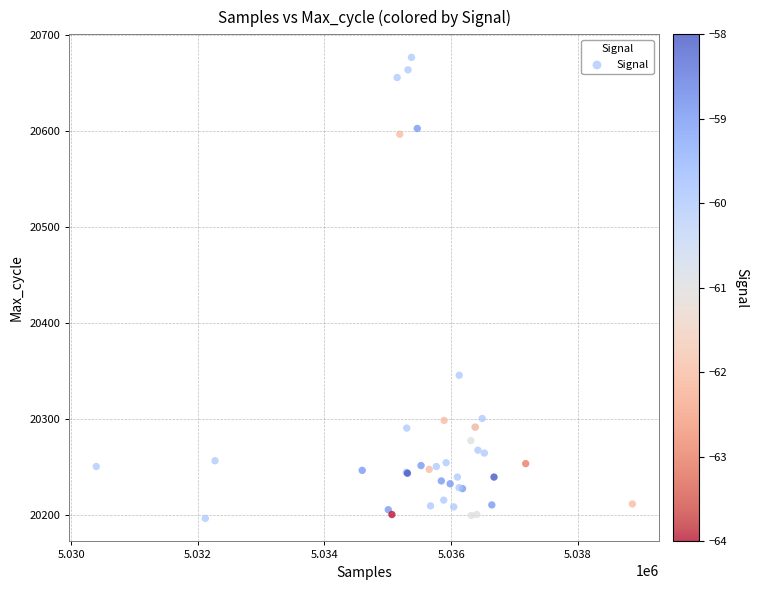

What Y value in the scatter plot is closest to 20437?

20346